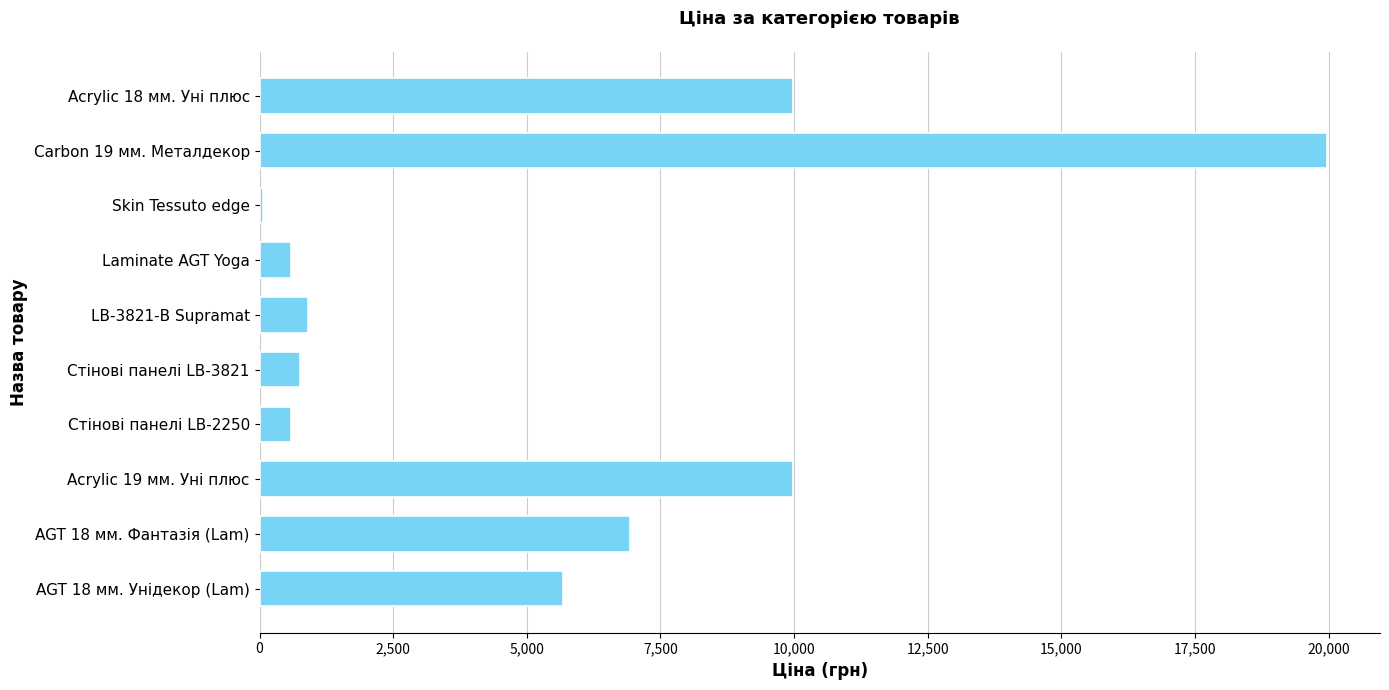

What is the change in value from Стінові панелі LB-2250 to Acrylic 19 мм. Уні плюс?

+9390.6